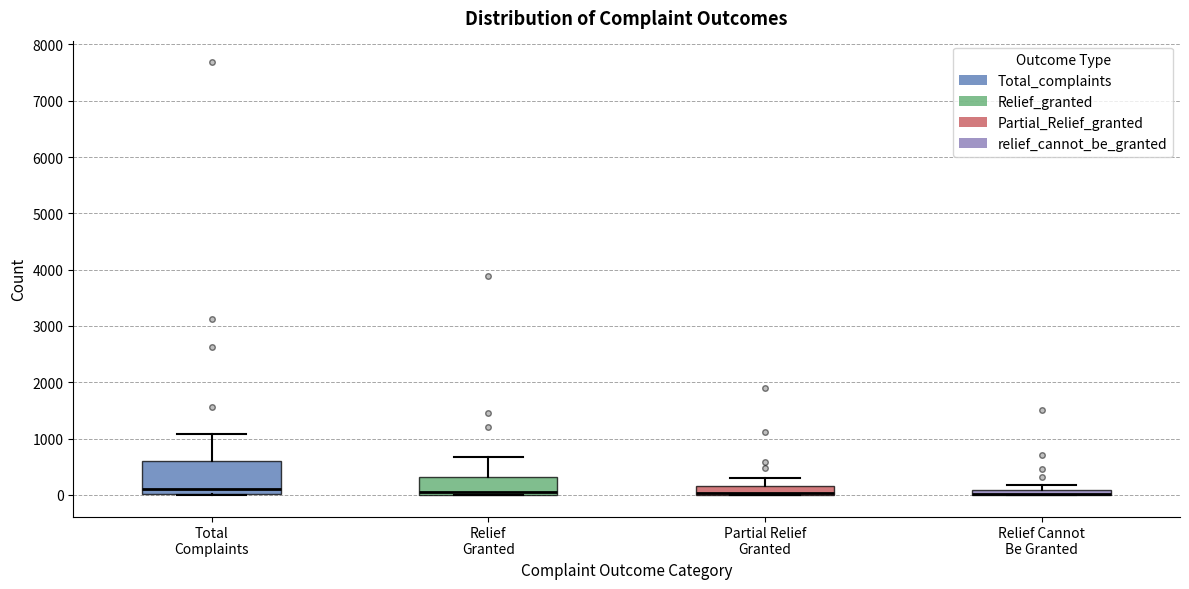

Which box is the tallest, from its lower edge to its upper edge?

Total Complaints